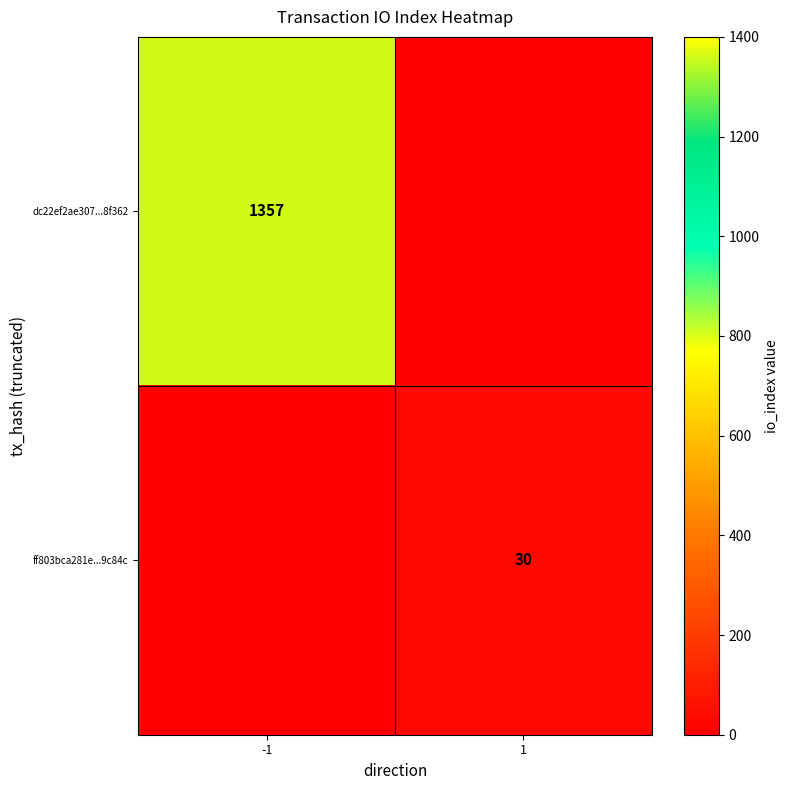

At how many categories does at least one series exceed 191?

1